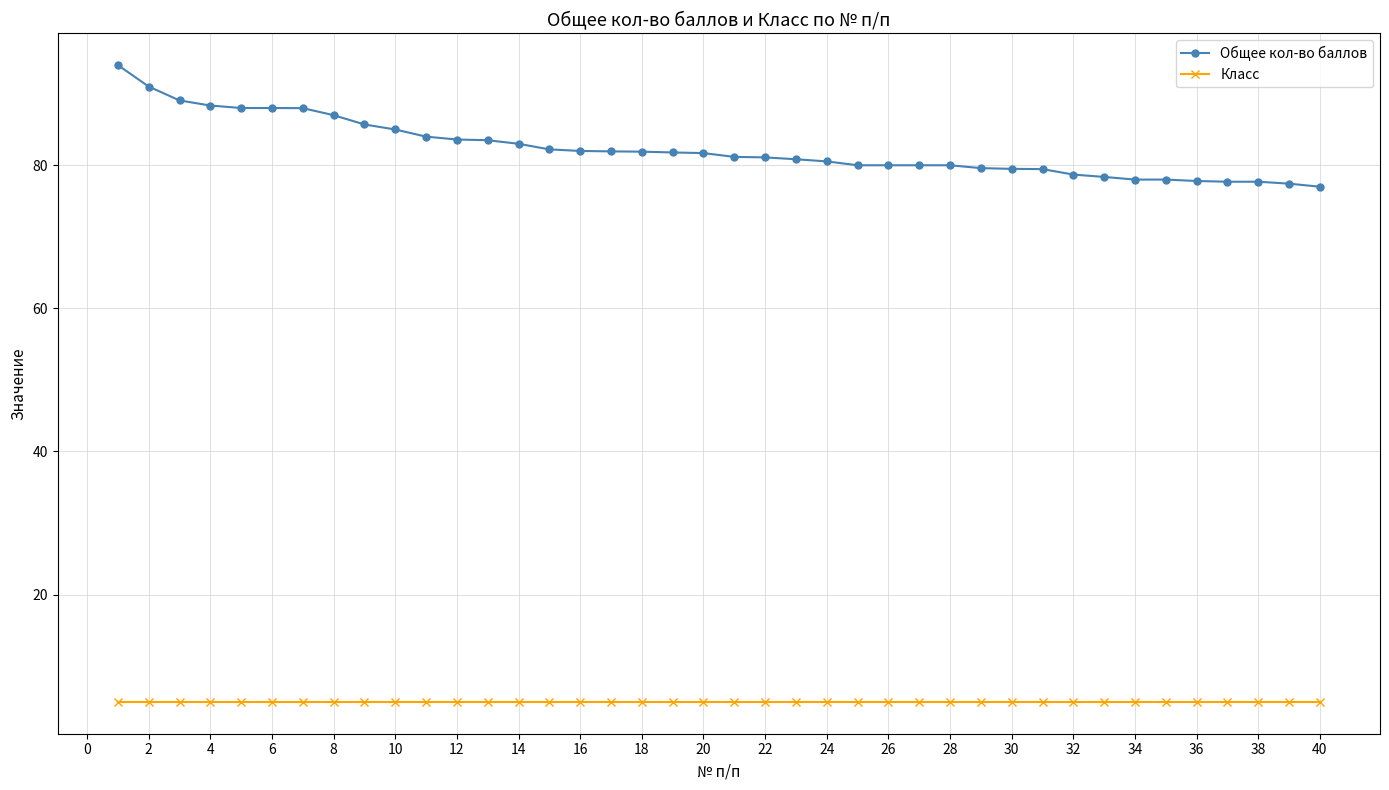

List the series in order of their peak value, highest first.

Общее кол-во баллов, Класс